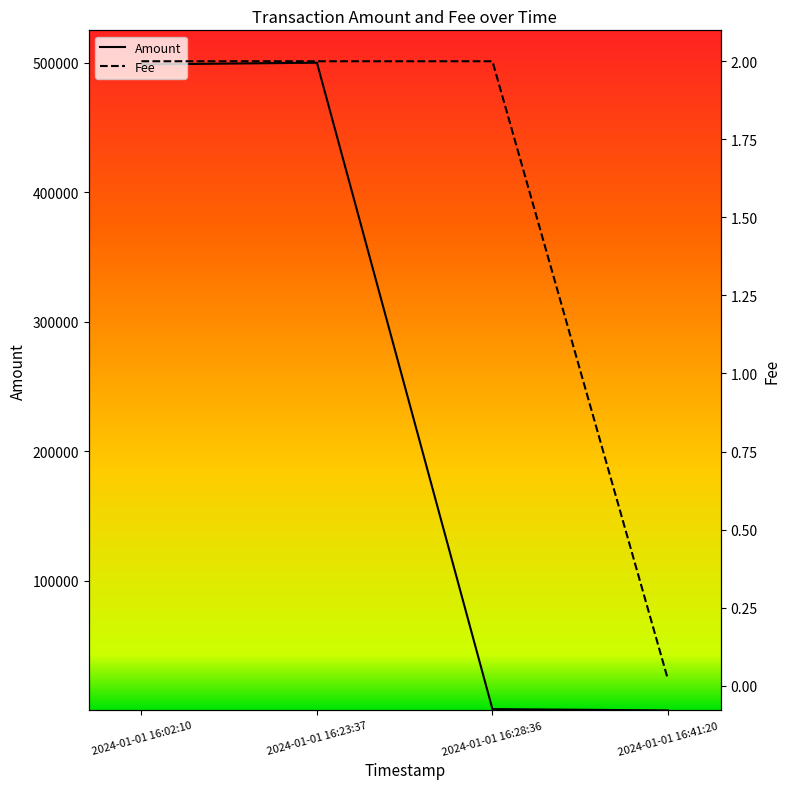

Reading left to right, what are all the values shown in this chart?

Amount: 2024-01-01 16:02:10=498666.1	2024-01-01 16:23:37=499998.0	2024-01-01 16:28:36=998.0	2024-01-01 16:41:20=0.0
Fee: 2024-01-01 16:02:10=2.0	2024-01-01 16:23:37=2.0	2024-01-01 16:28:36=2.0	2024-01-01 16:41:20=0.0